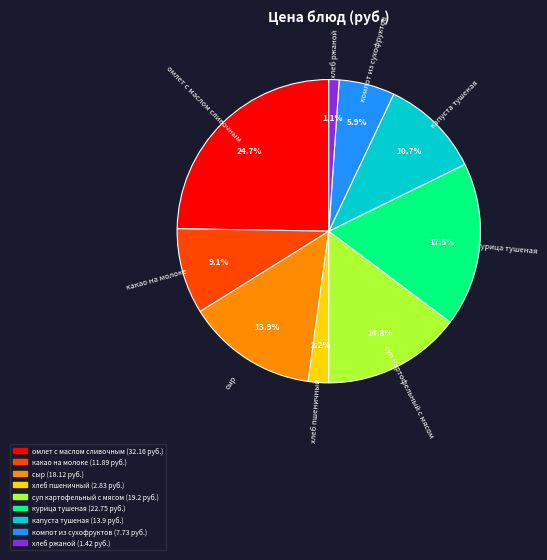

The суп картофельный с мясом slice represents 15% of the pie. True or false?

True